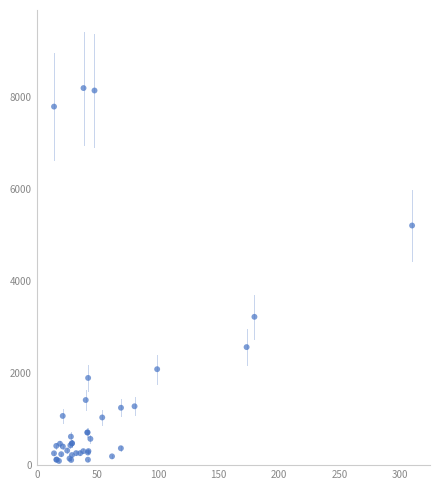

What Y value in the scatter plot is closest to 4142?

3223